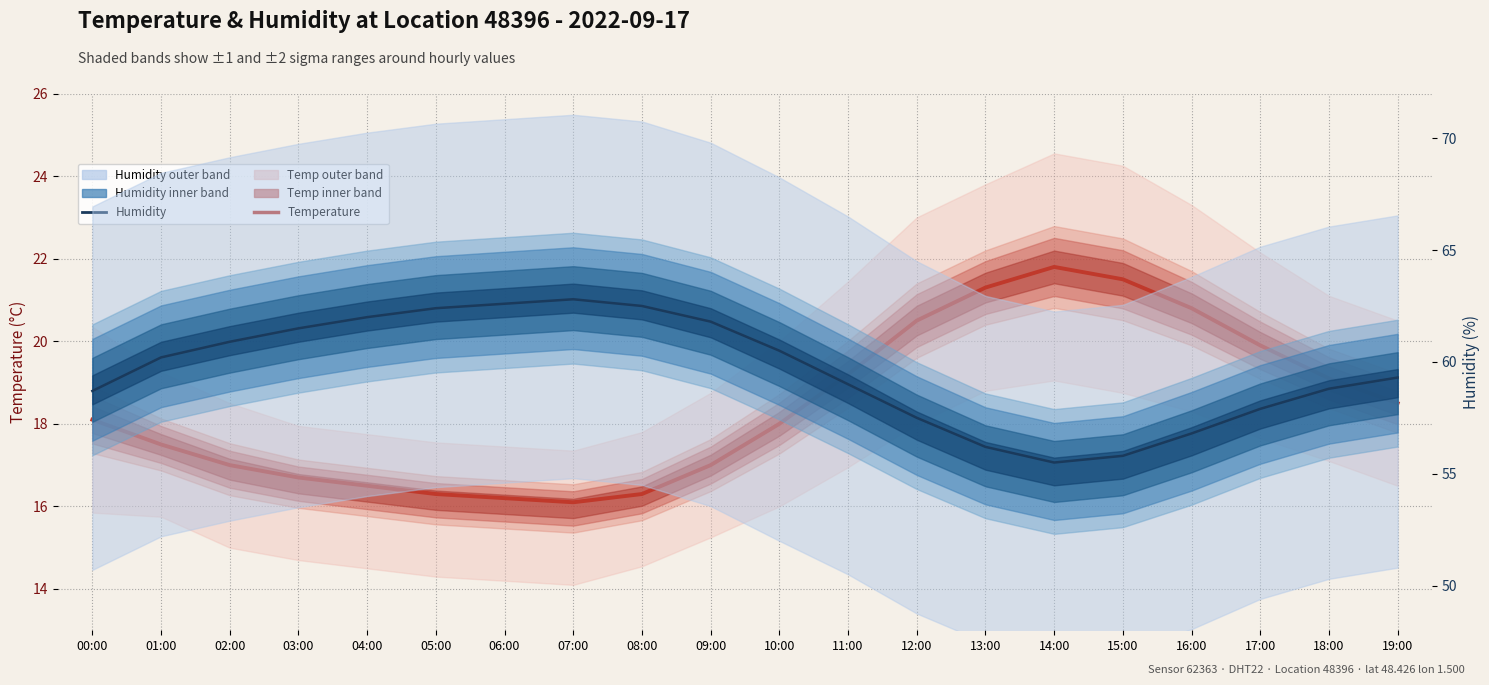

List the labels in order of Humidity median value, smallest first.

14:00, 15:00, 13:00, 16:00, 12:00, 17:00, 00:00, 18:00, 11:00, 19:00, 01:00, 10:00, 02:00, 03:00, 09:00, 04:00, 05:00, 08:00, 06:00, 07:00